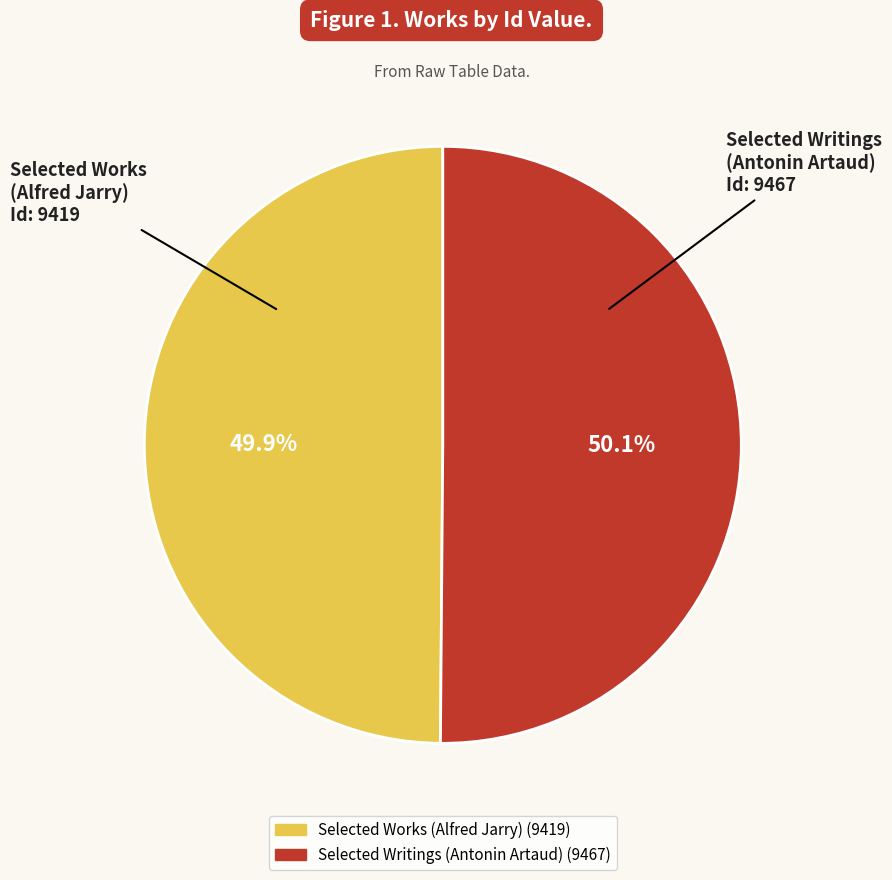

Combined, what portion of the pie is Selected Writings (Antonin Artaud) and Selected Works (Alfred Jarry)?

100.0%